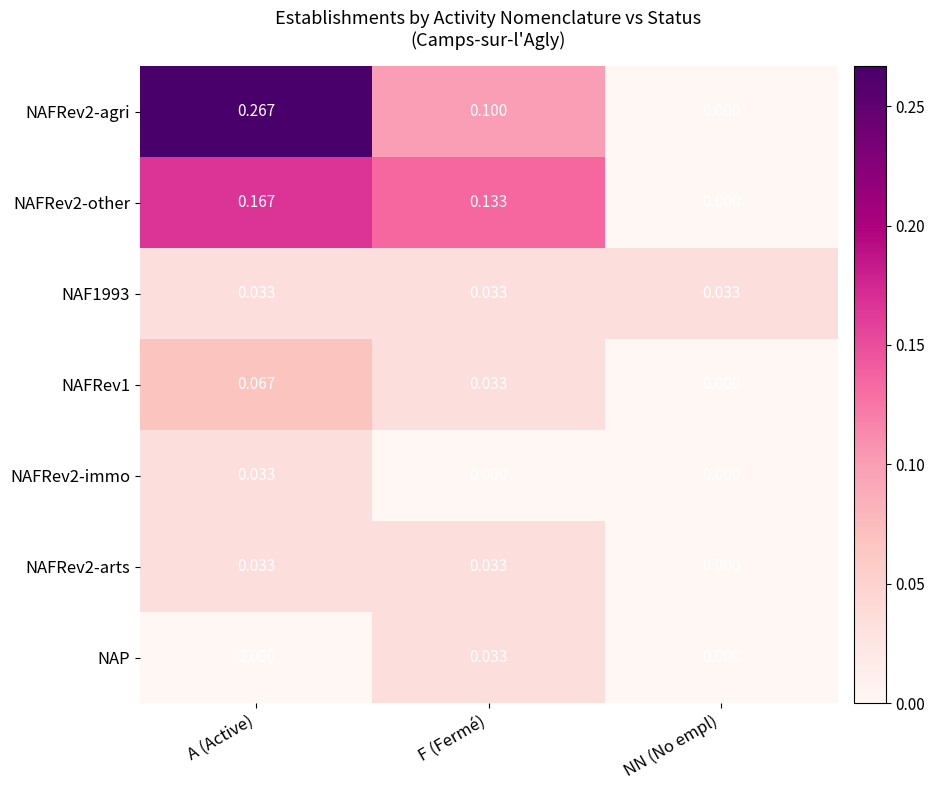

List the labels in order of NAFRev2-agri value, largest first.

A (Active), F (Fermé), NN (No empl)